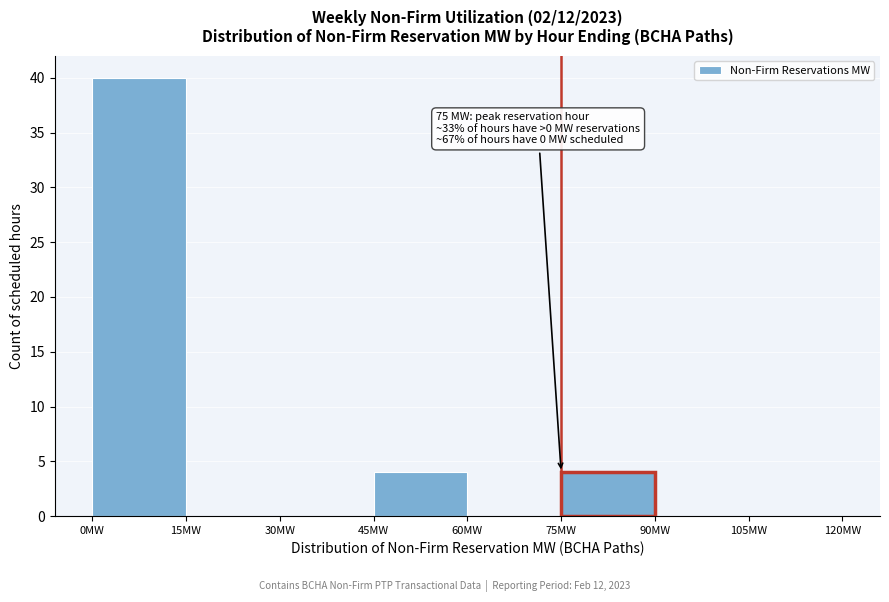

Which range on the x-axis has the tallest bar?

0 to 15